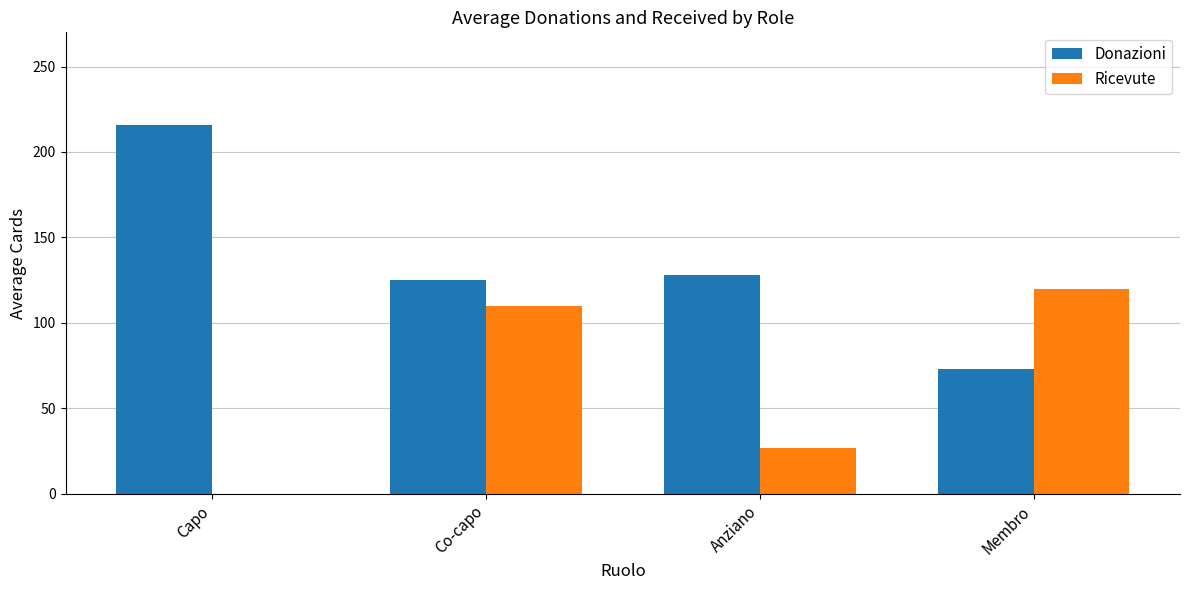

What is the average value of the Donazioni series?

136